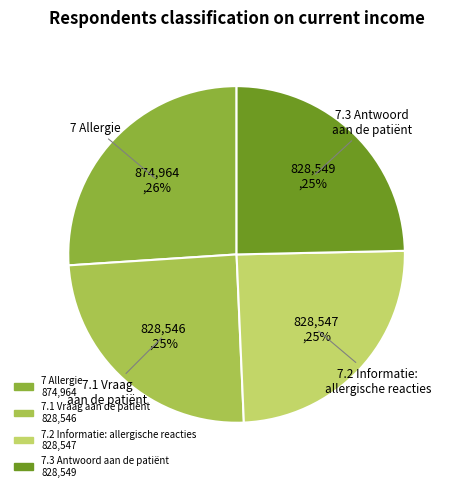

To the nearest percent, what is the average slice percentage?

25%